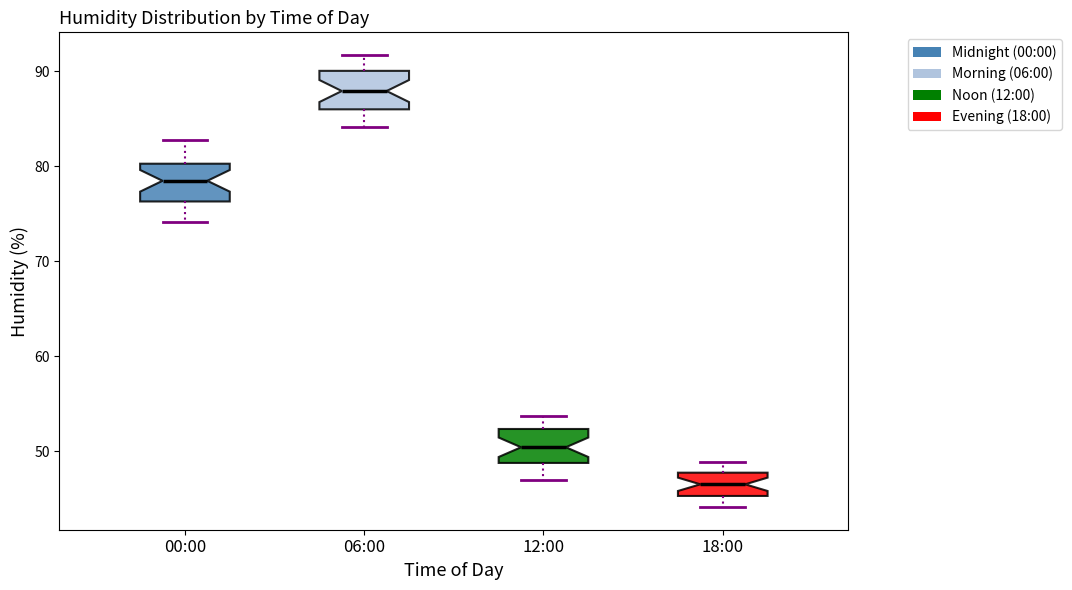

Reading left to right, transcribe this box plot: for each box, give where its median line is, the range the box spans, and where its two whiskers end, as read against the y-axis. The values are not printed on the chart, so give them approximately, as read against the axis.

00:00: median 78, box 76 to 80, whiskers 74 to 83
06:00: median 88, box 86 to 90, whiskers 84 to 92
12:00: median 50, box 49 to 52, whiskers 47 to 54
18:00: median 47, box 45 to 48, whiskers 44 to 49